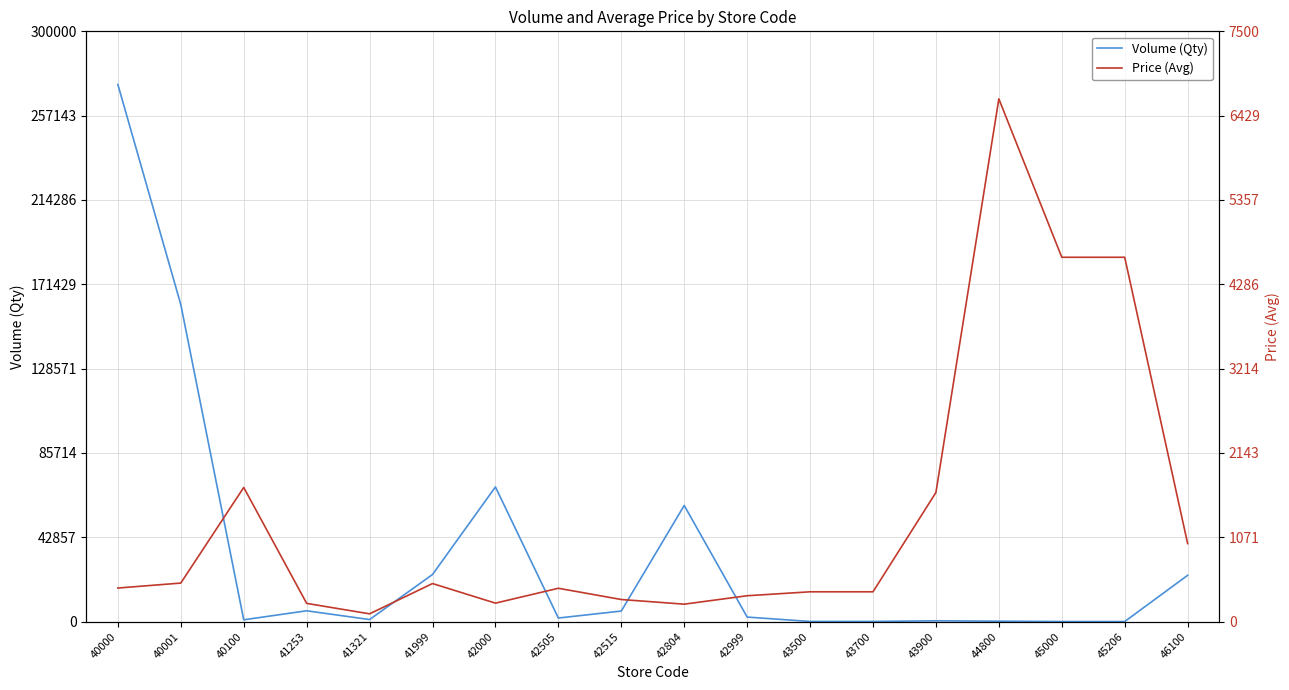

Which series has the largest total across all categories?

Volume (Qty)